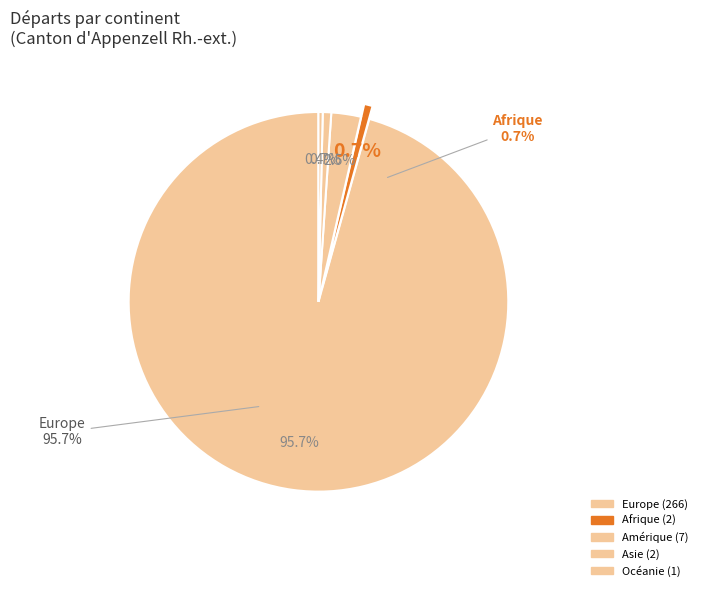

Is it true that Asie is 1% of the pie?

True